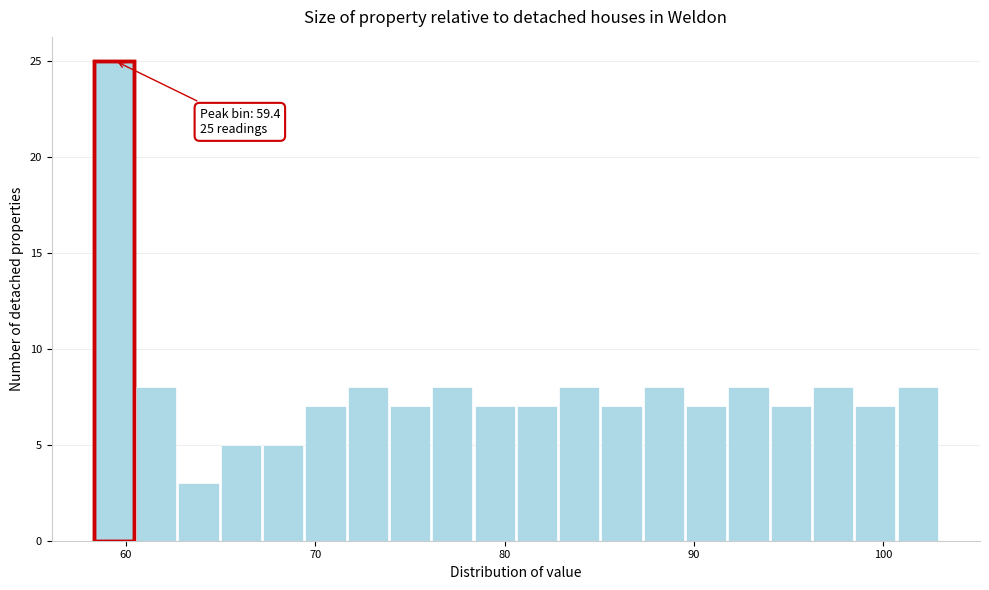

Around what value on the x-axis is the tallest bar? Give the approximate position of its centre, as read against the axis.

59